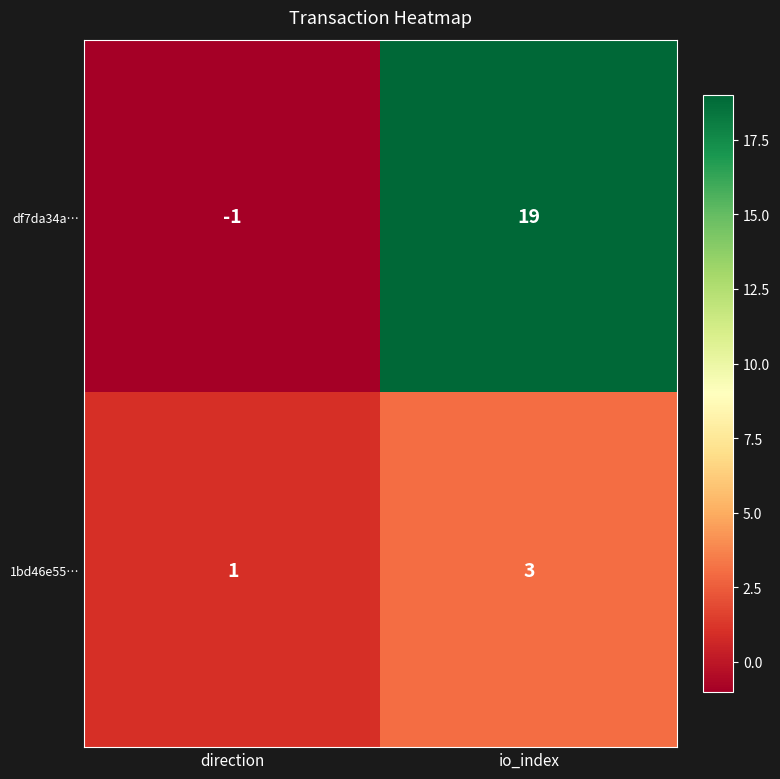

How many series are shown in this chart?

2